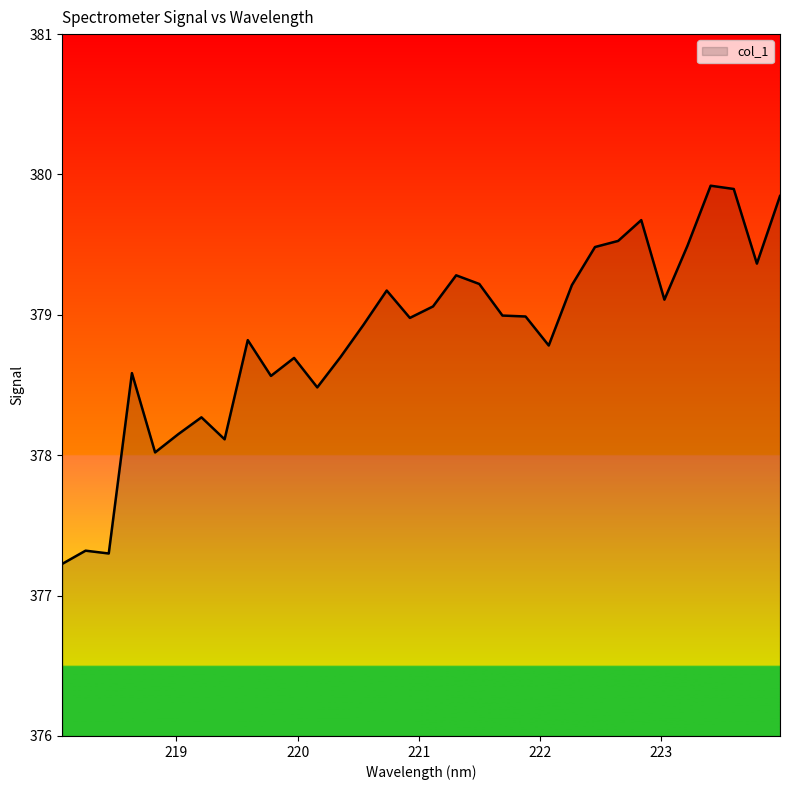

What is the difference between the maximum and minimum values?

2.7